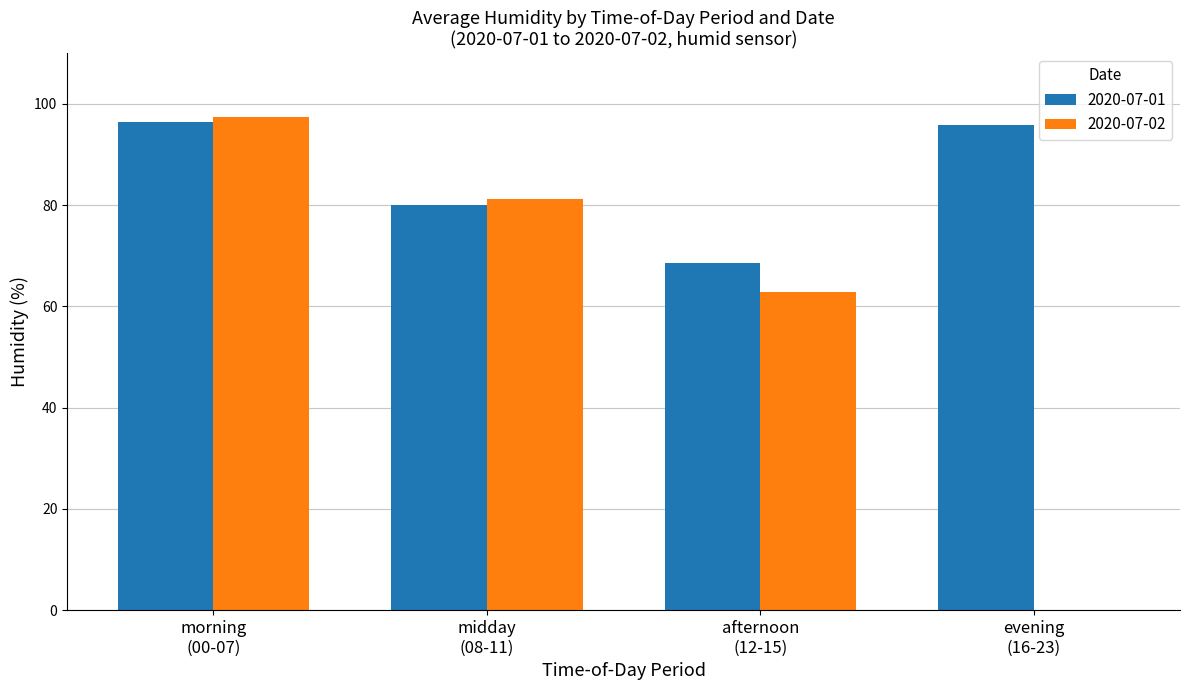

Count the number of data series in this chart.

2